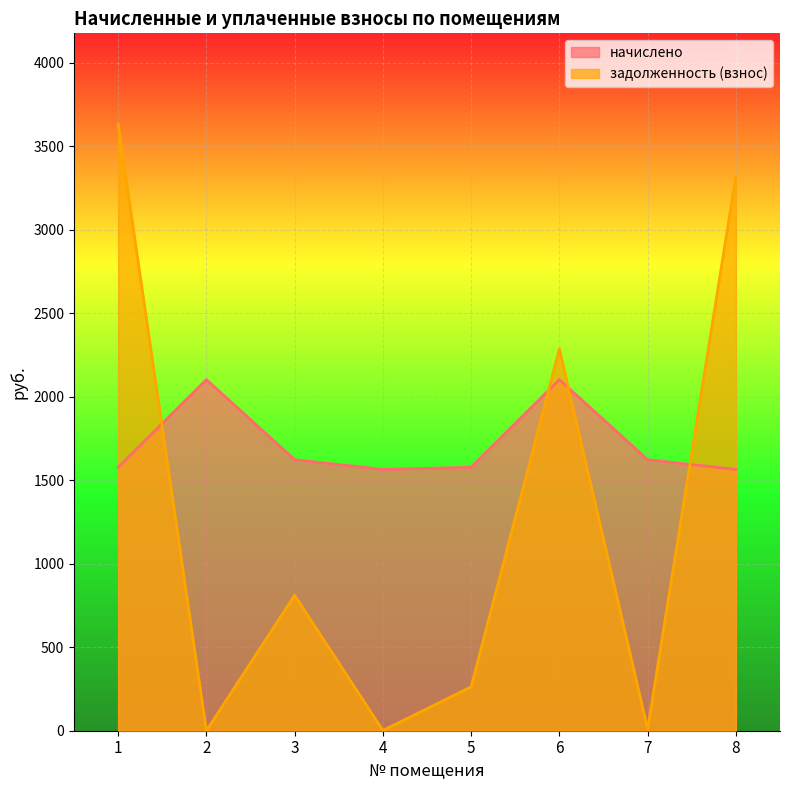

At how many categories does at least one series exceed 3212?

2